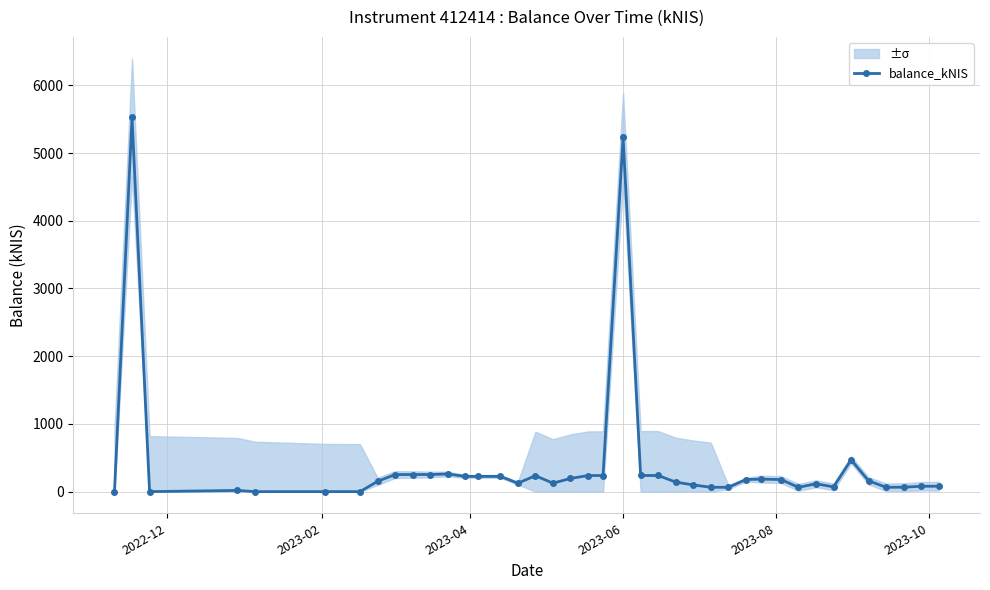

How many values in the balance_kNIS series exceed 158?

20